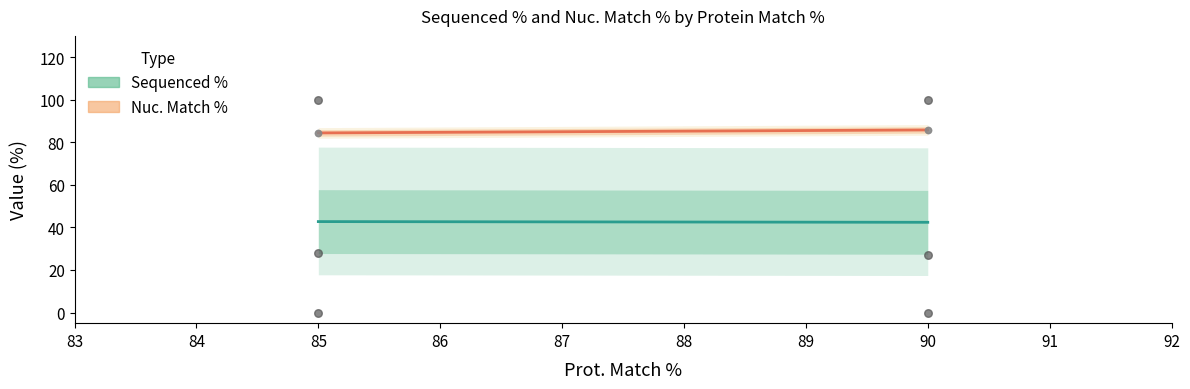

What are all the series names shown in the legend?

Sequenced % (line), Nuc. Match % (line)